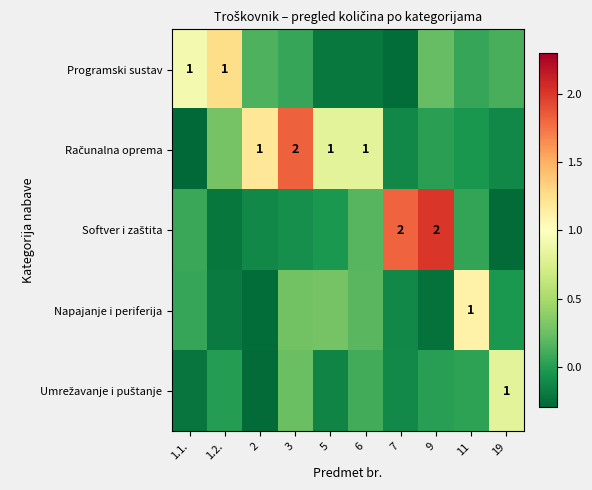

At which category is the sum across all series the highest?

3